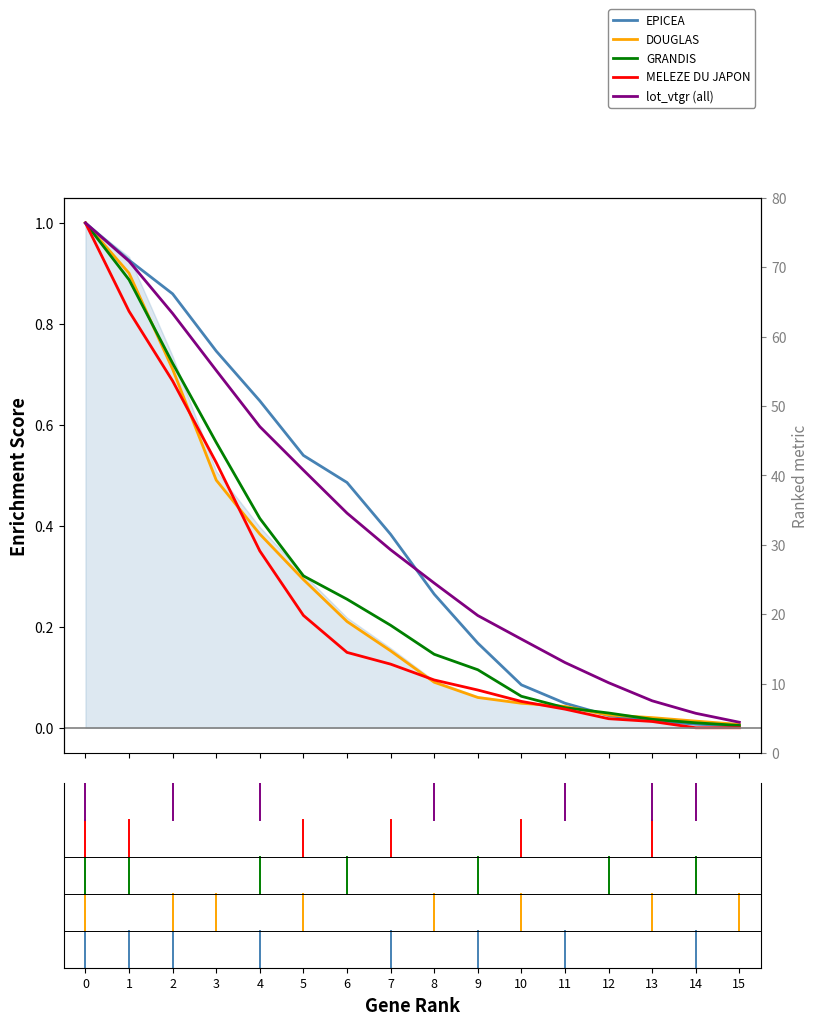

True or false: MELEZE DU JAPON and EPICEA intersect in this chart.

False